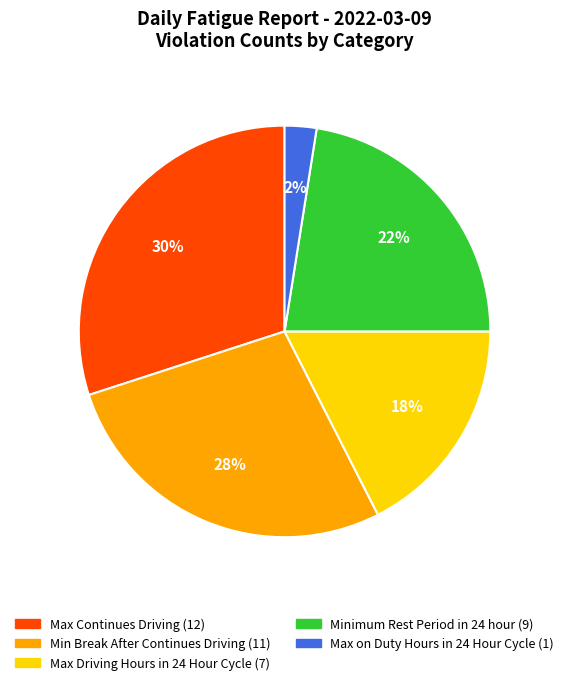

How many segments does this pie chart have?

5